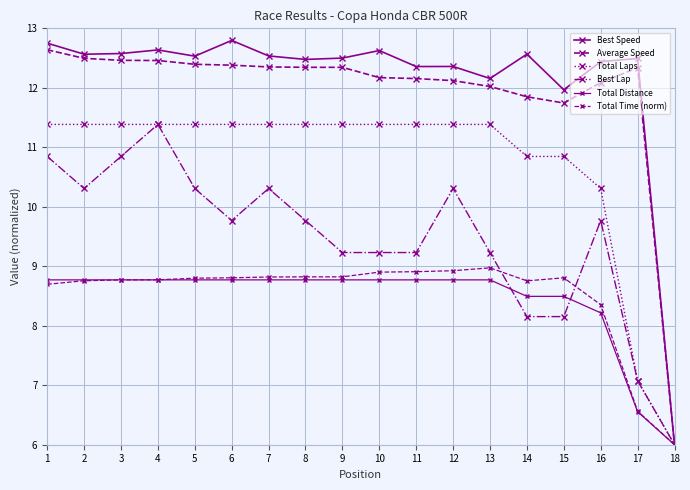

At which label does Average Speed first exceed 12?

1